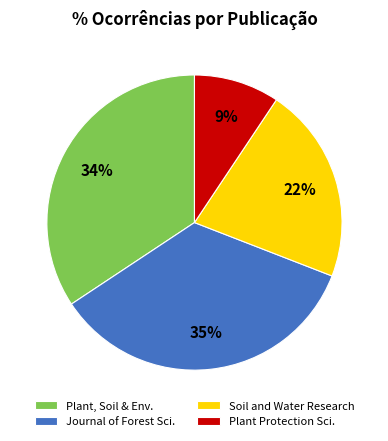

Does any single category account for the majority?

No